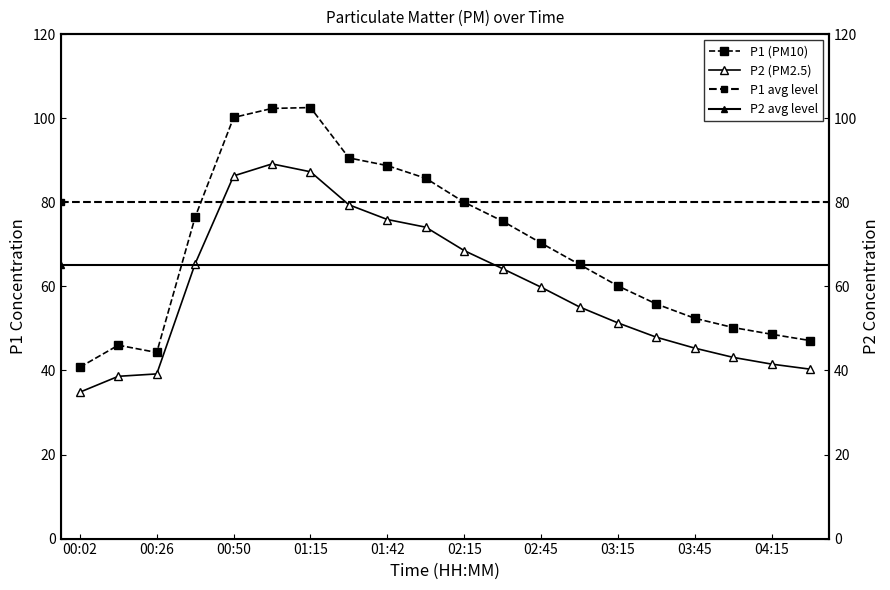

What is the total value across all series at 00:38?

141.9